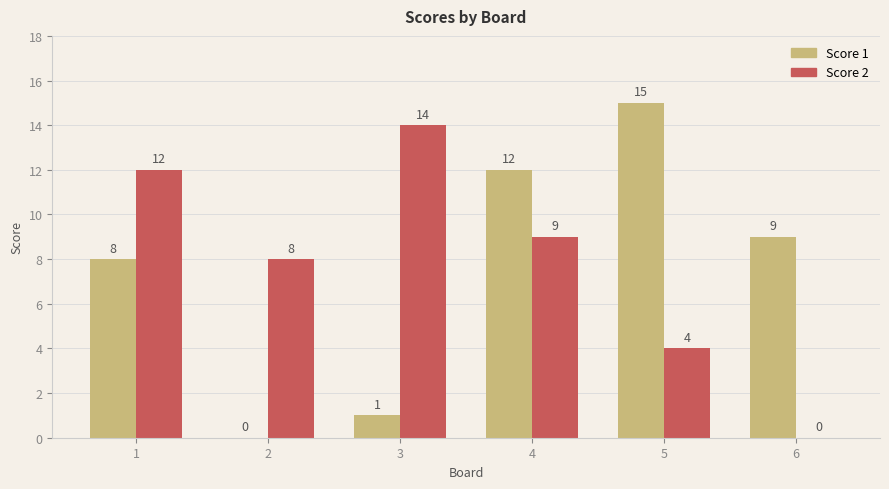

Which series changed the most between 3 and 6?

Score 2